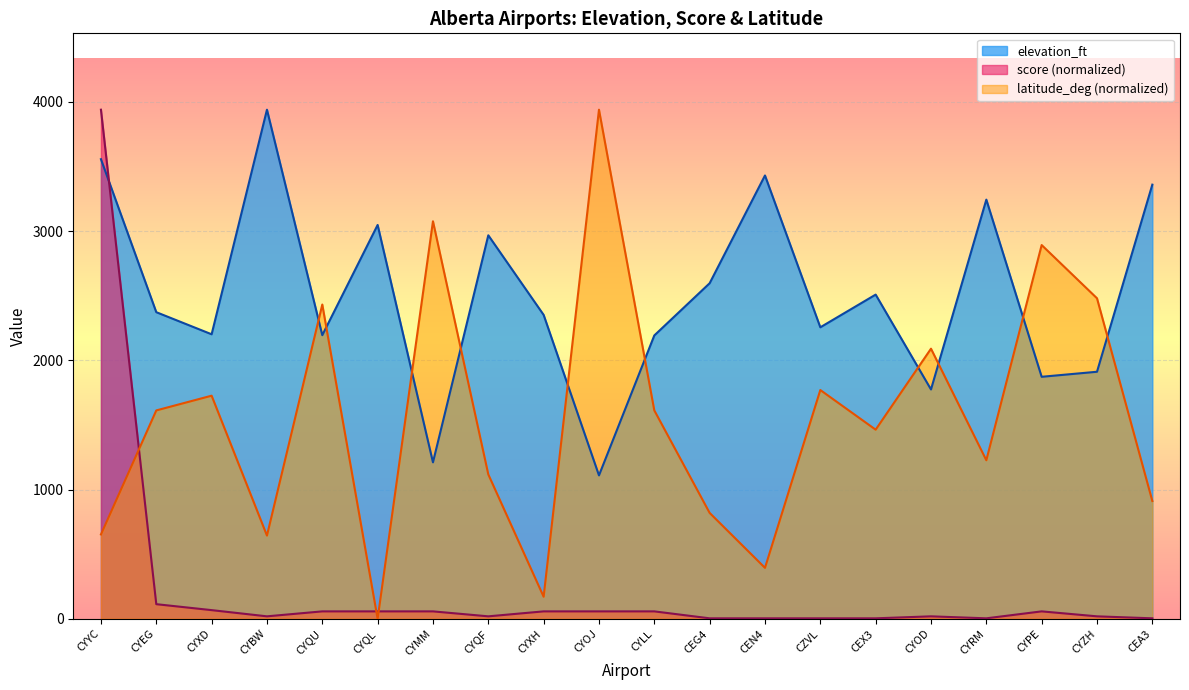

How many values in the elevation_ft series exceed 2373?

9